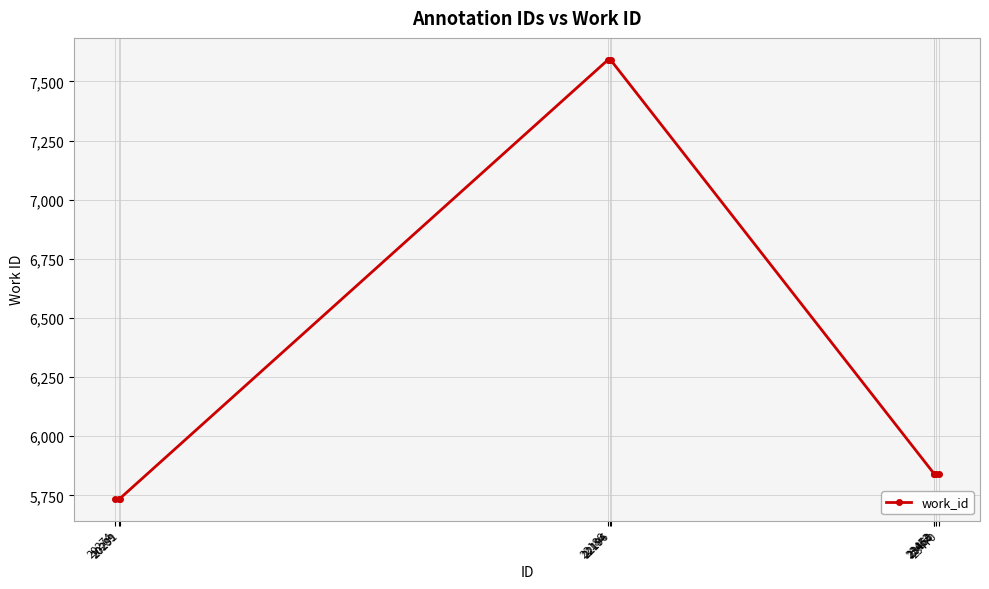

What is the value of the 7th point from the left?

5841